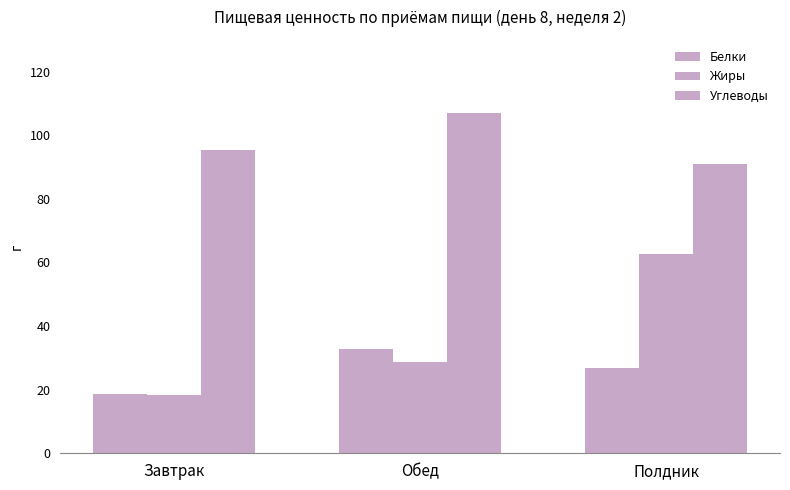

Does the chart contain stacked bars?

No